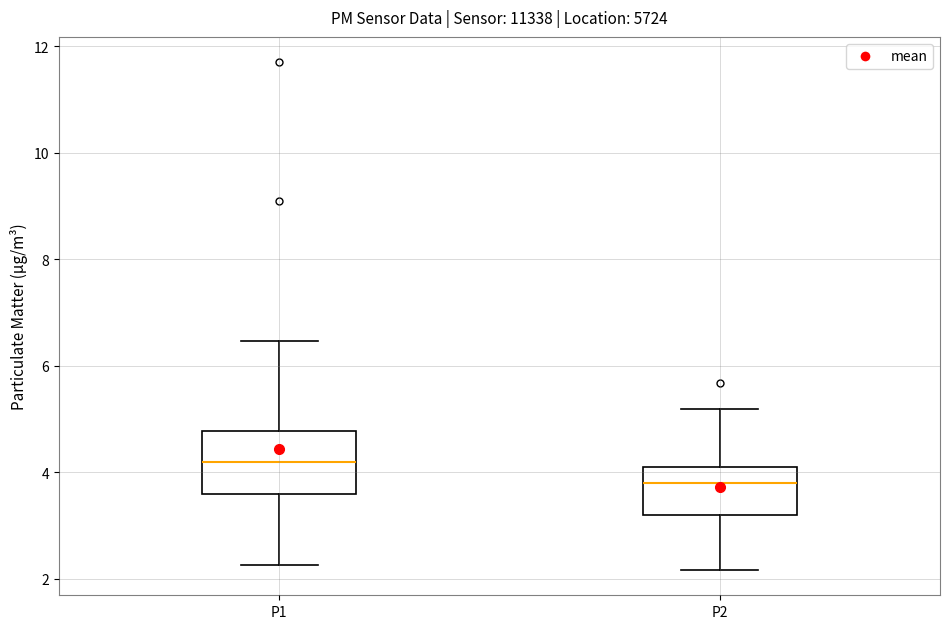

Where does the upper whisker of the box for P1 end on the y-axis? The values are not printed on the chart, so give them approximately, as read against the axis.

6.4